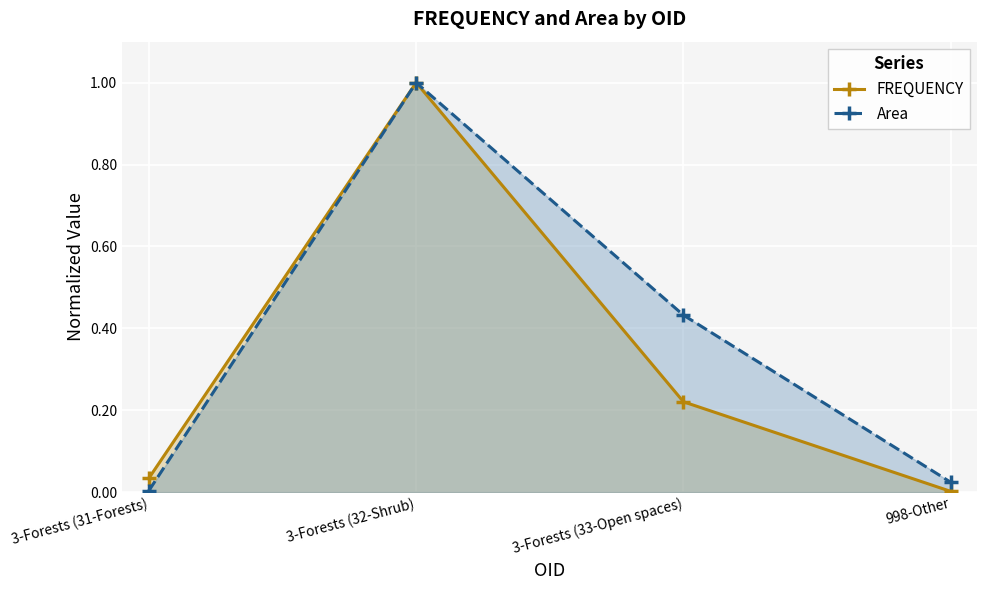

What position from the left is 3-Forests (31-Forests)?

1